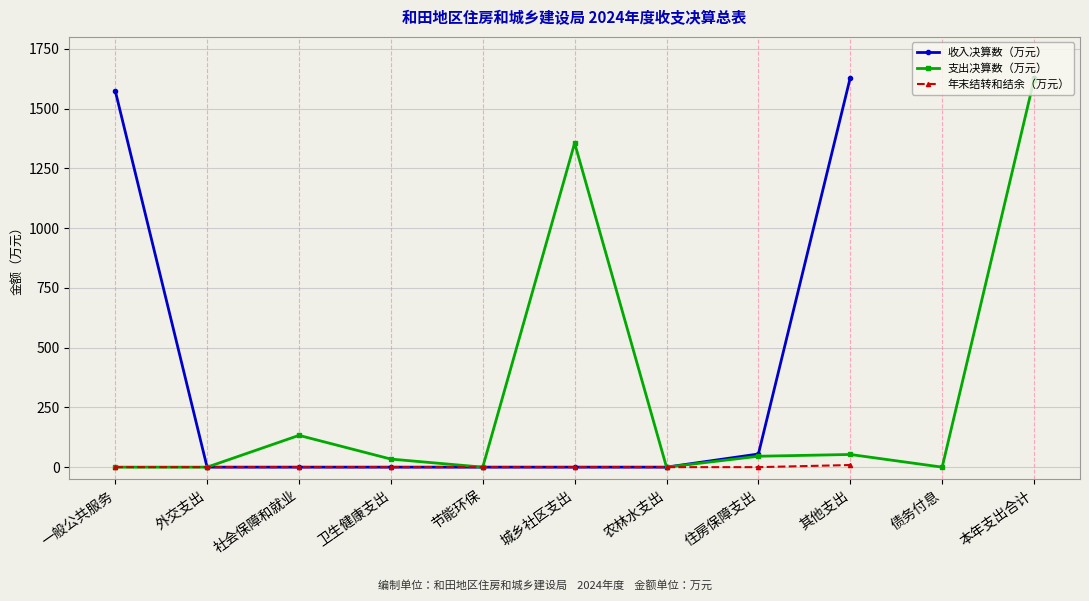

Does the chart display data point markers on the line(s)?

Yes